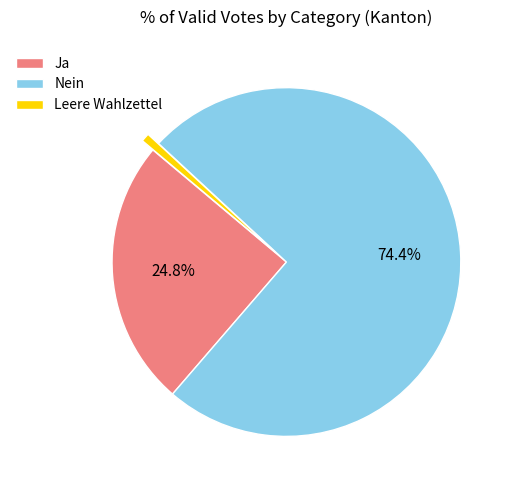

What percentage is the Ja slice, to the nearest percent?

25%